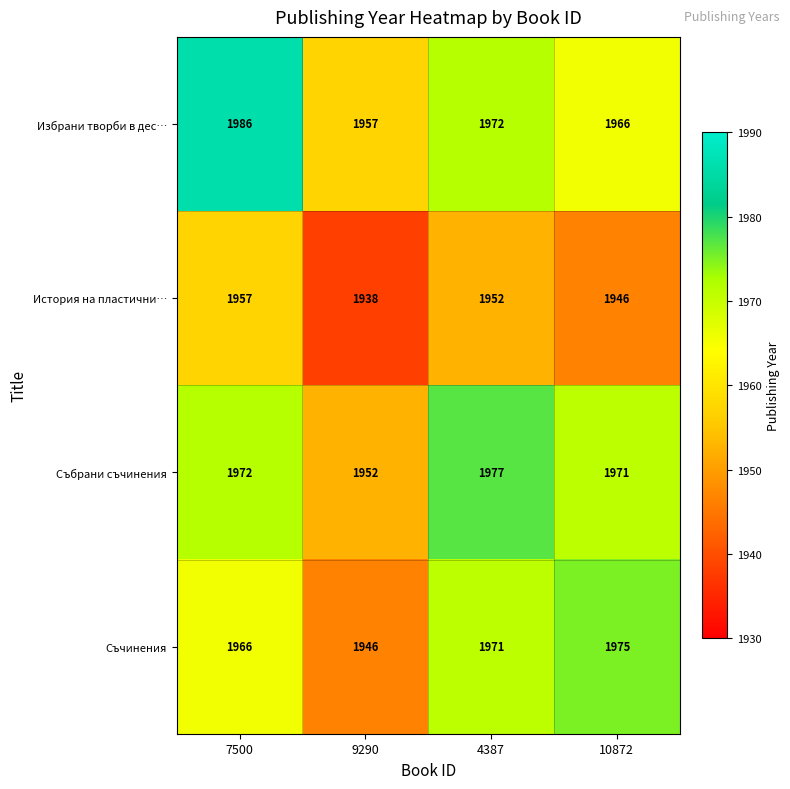

At 4387, list the series in order from largest to smallest.

Събрани съчинения, Избрани творби в дес…, Съчинения, История на пластични…